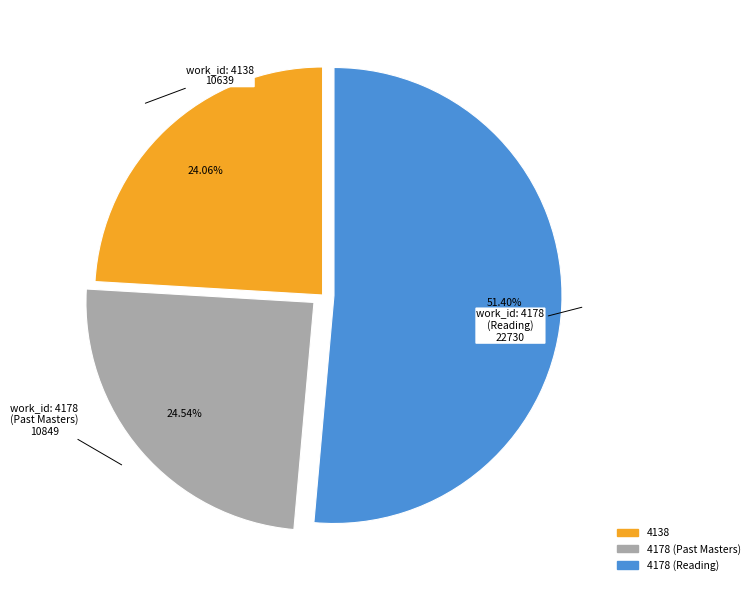

Which slice is the largest?

4178 (Reading)